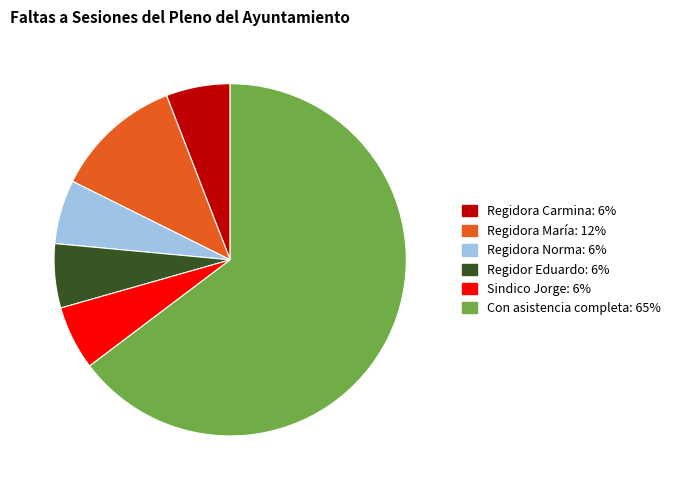

Is there any slice that represents more than half of the pie?

Yes